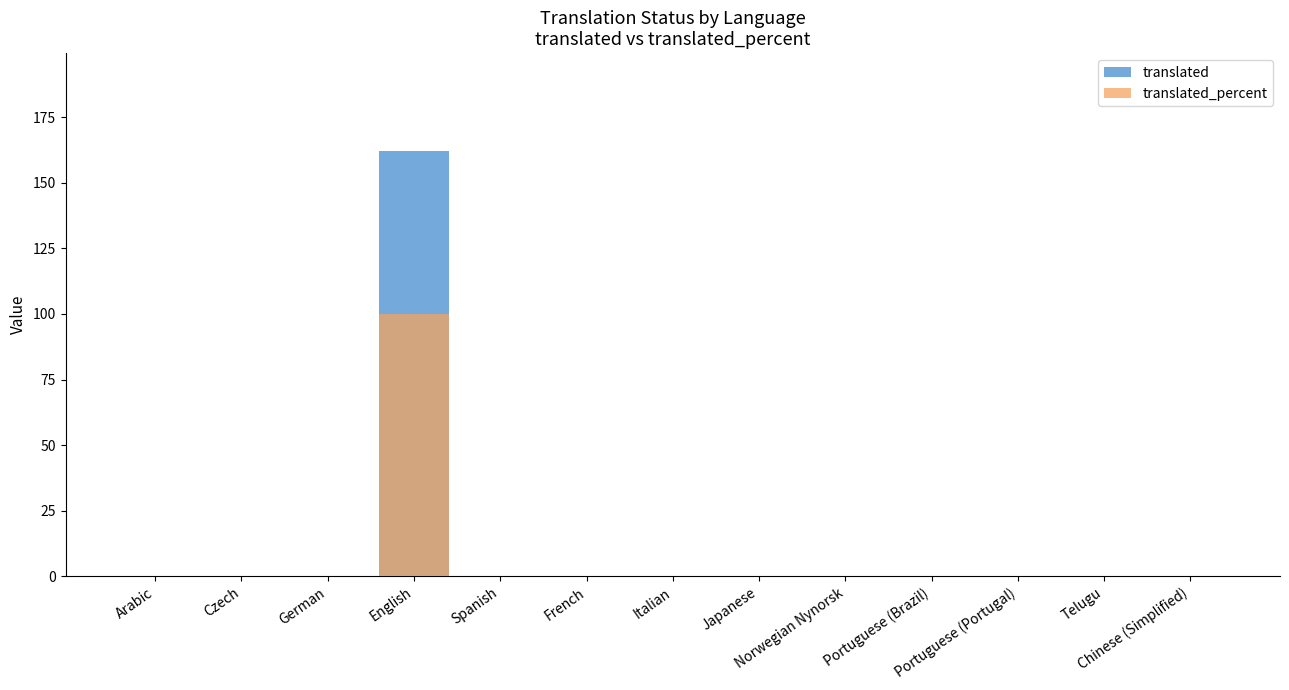

The translated series shows 0 at Spanish. True or false?

True